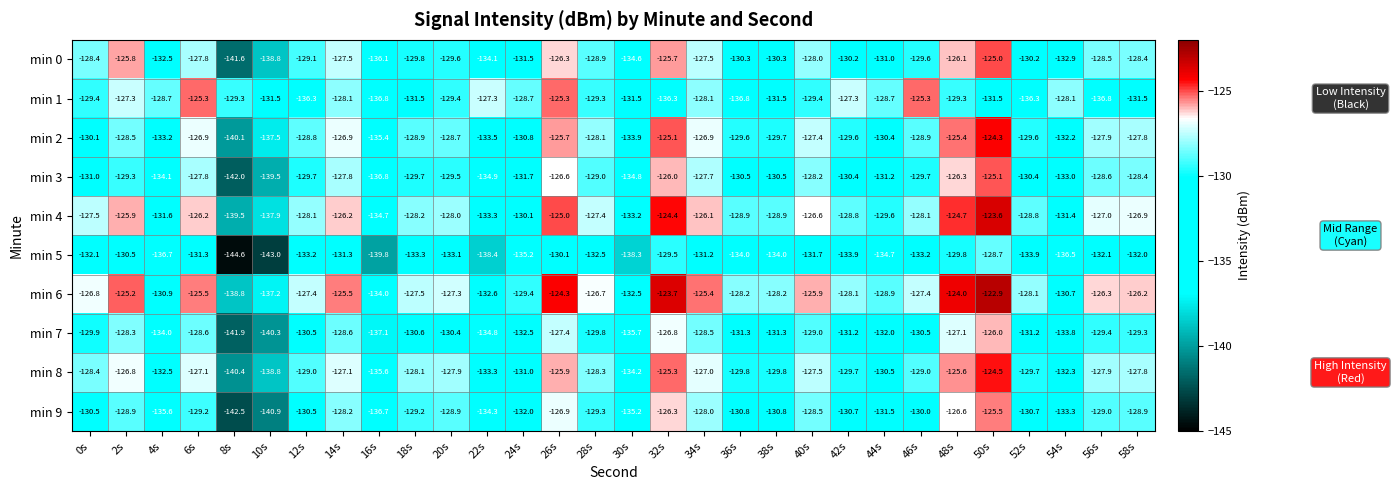

Which series changed the most between 10s and 18s?

min 9